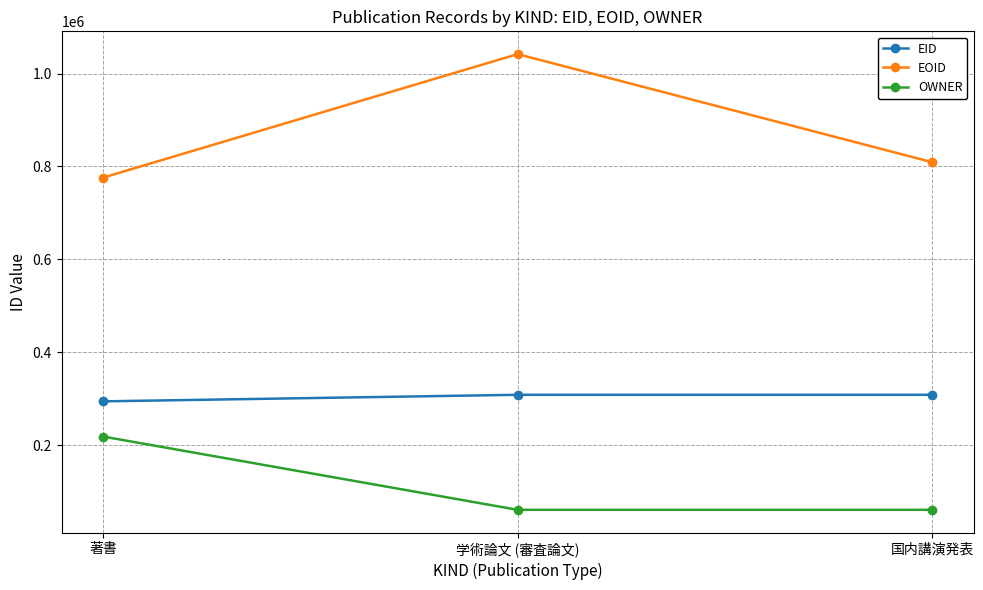

What is the spread (max minus min) of values at 国内講演発表?

748710